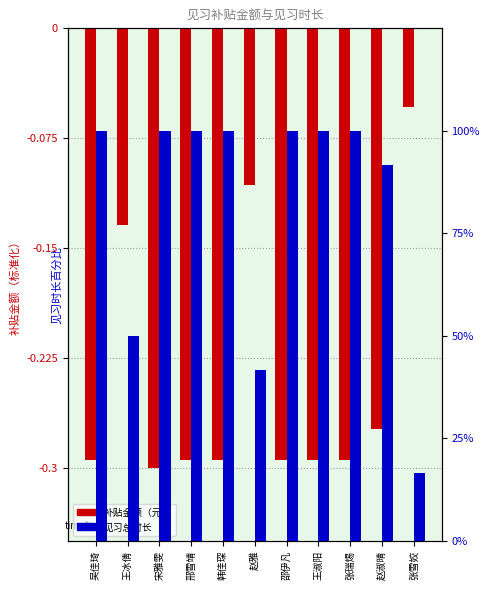

The 见习总时长 series shows 16.7 at 张雪姣. True or false?

True